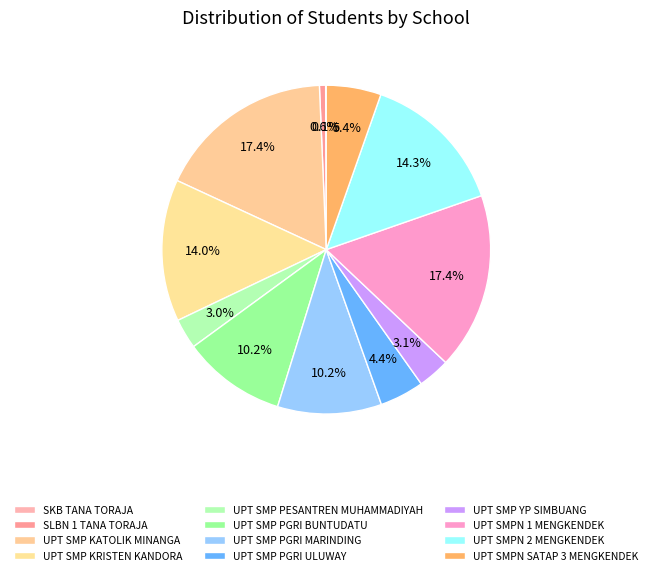

What is the largest slice in the pie chart?

UPT SMP KATOLIK MINANGA